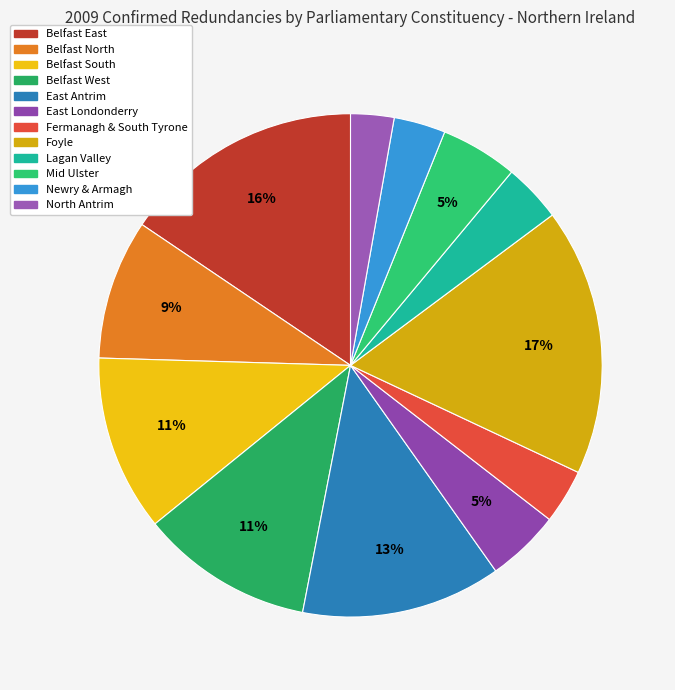

To the nearest percent, what is the average slice percentage?

8%